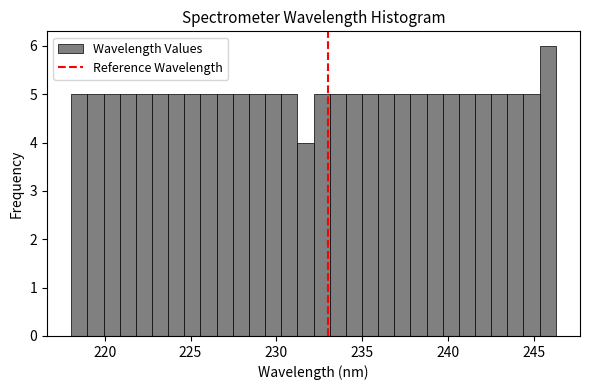

Around what value on the x-axis is the tallest bar? Give the approximate position of its centre, as read against the axis.

246.0